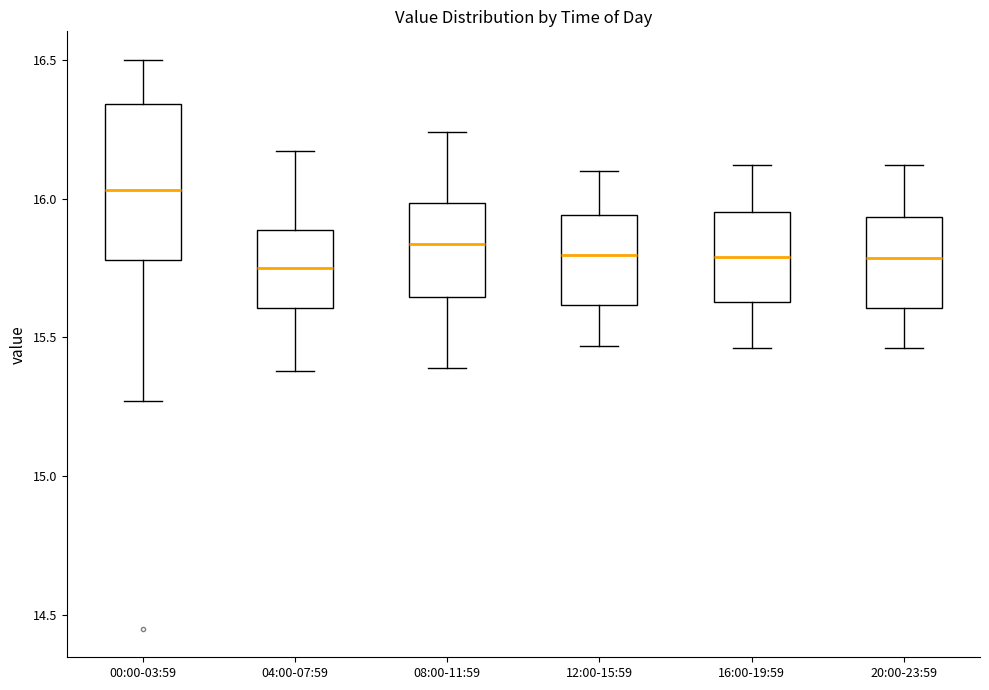

Which box is the tallest, from its lower edge to its upper edge?

00:00-03:59